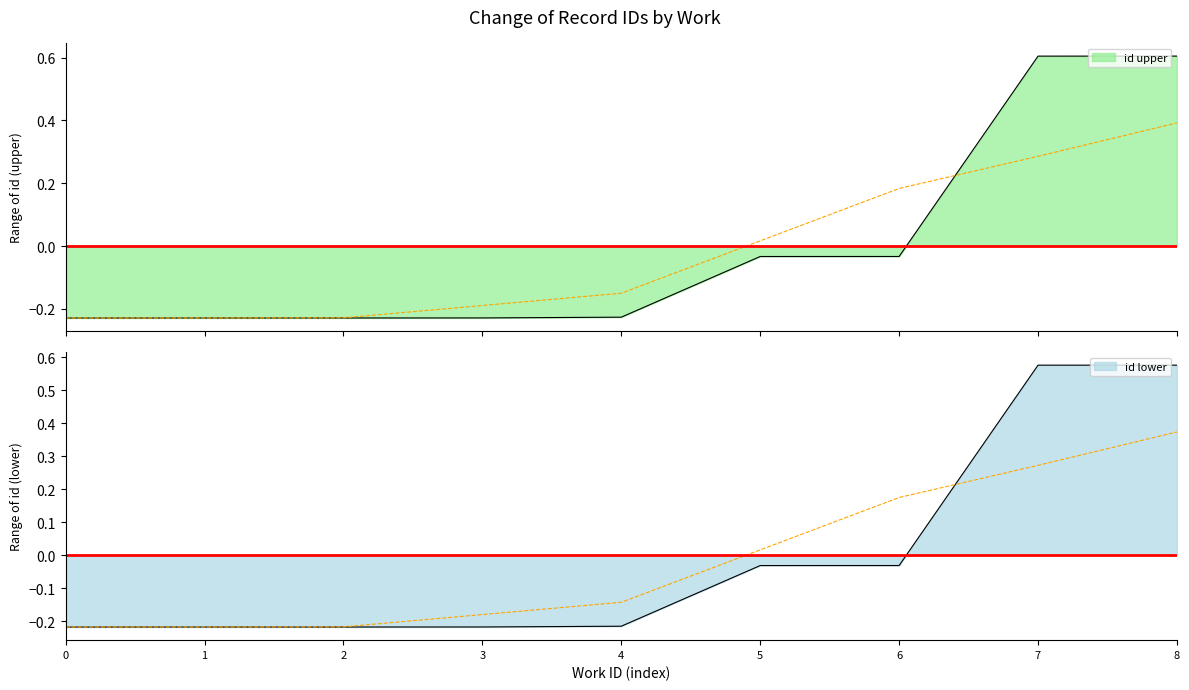

After their last crossing, which series has the higher values: id_upper or id_lower?

id_upper